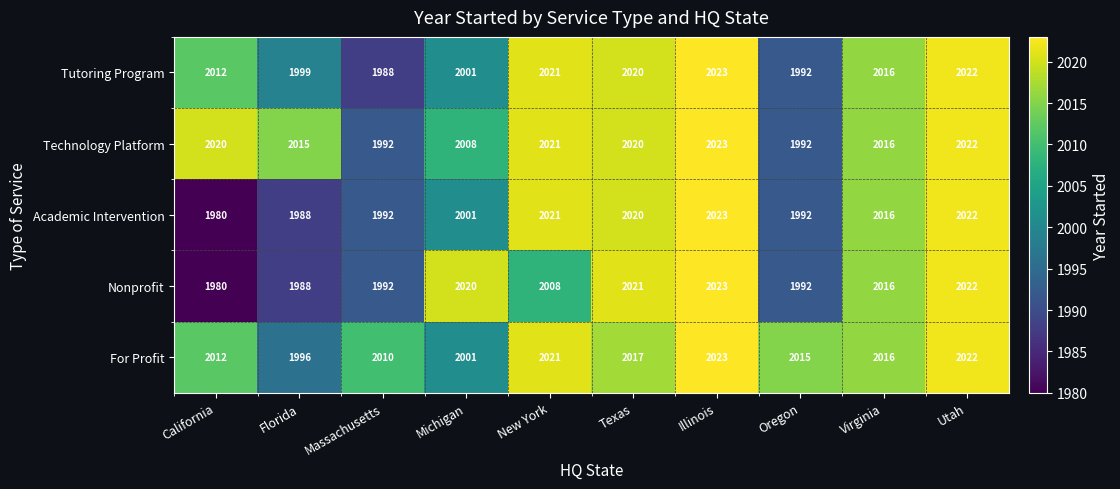

Where is Technology Platform nearest to the value 2007?

Michigan